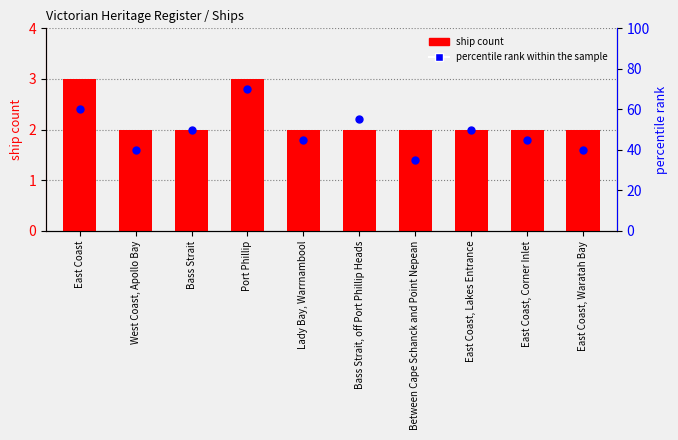

Which series contains the highest Y value?

percentile rank within the sample